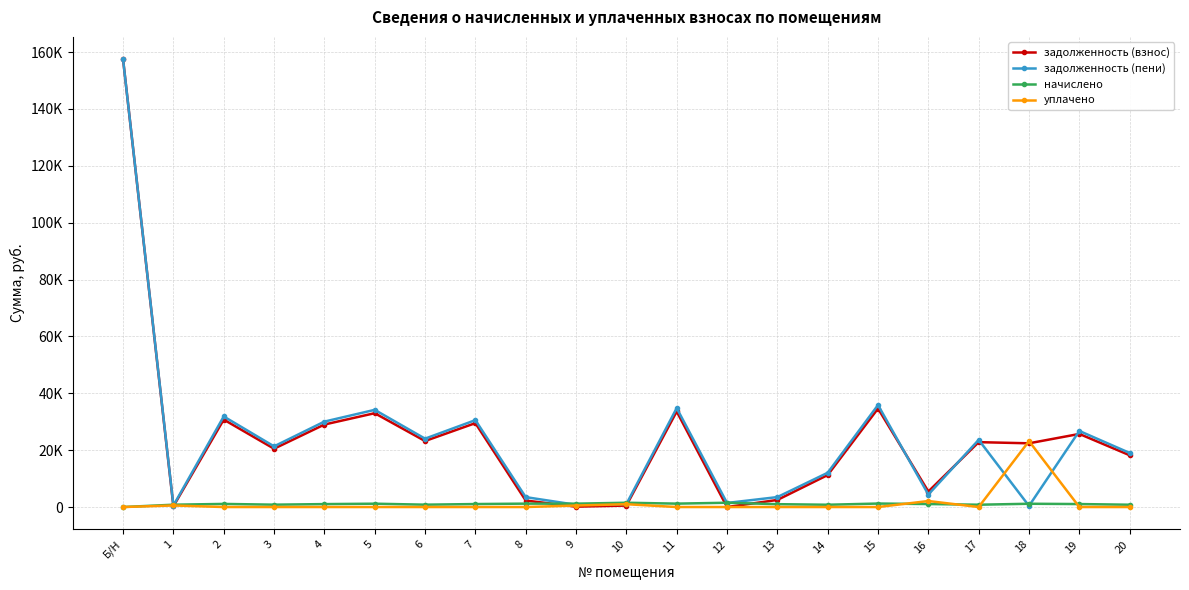

At which category does задолженность (взнос) reach its first local peak?

2